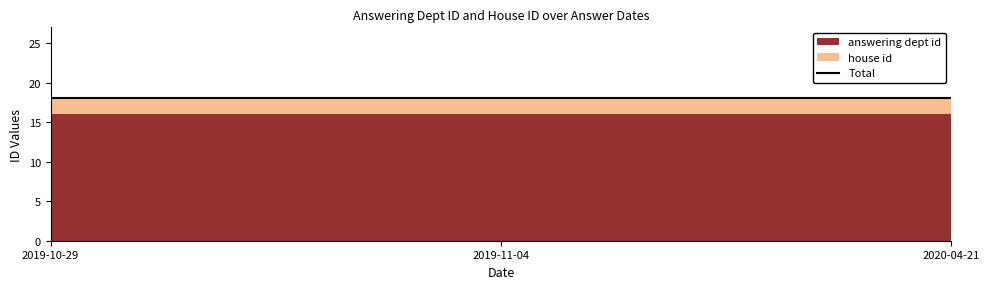

Reading left to right, what are all the values shown in this chart?

answering dept id: 16	16	16
house id: 2	2	2